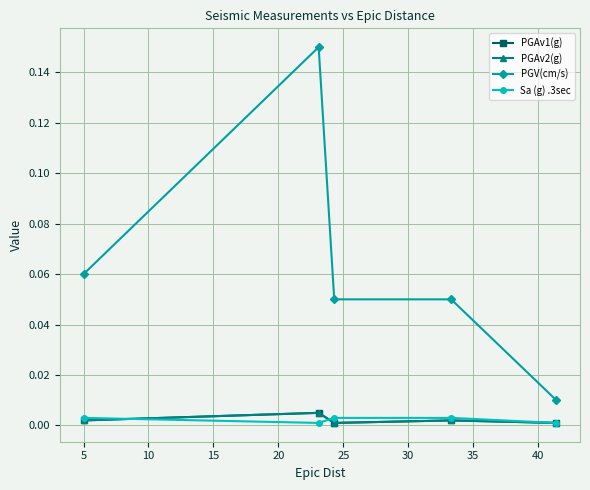

What is the sum of all PGV(cm/s) values?

0.3